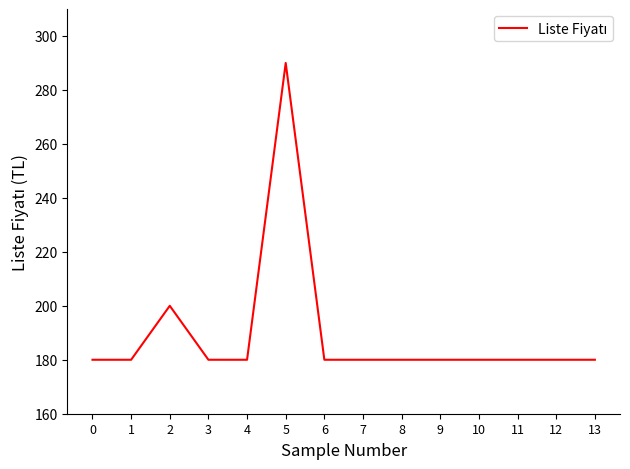

What is the ratio of the value at 7 to the value at 0?

1.0